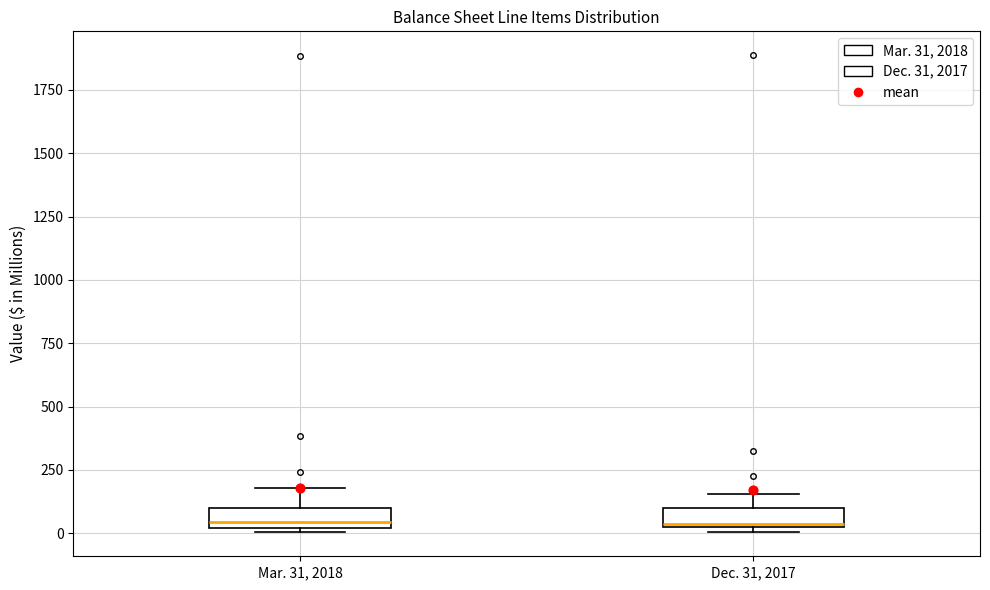

Where does the median line of the box for Dec. 31, 2017 sit on the y-axis? The values are not printed on the chart, so give them approximately, as read against the axis.

50